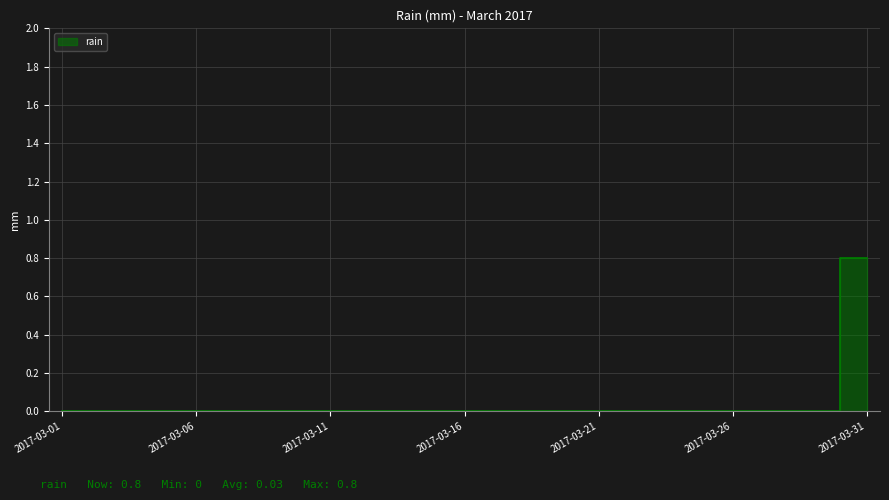

Reading left to right, what are all the values shown in this chart?

2017-03-01=0.0	2017-03-02=0.0	2017-03-03=0.0	2017-03-04=0.0	2017-03-05=0.0	2017-03-06=0.0	2017-03-07=0.0	2017-03-08=0.0	2017-03-09=0.0	2017-03-10=0.0	2017-03-11=0.0	2017-03-12=0.0	2017-03-13=0.0	2017-03-14=0.0	2017-03-15=0.0	2017-03-16=0.0	2017-03-17=0.0	2017-03-18=0.0	2017-03-19=0.0	2017-03-20=0.0	2017-03-21=0.0	2017-03-22=0.0	2017-03-23=0.0	2017-03-24=0.0	2017-03-25=0.0	2017-03-26=0.0	2017-03-27=0.0	2017-03-28=0.0	2017-03-29=0.0	2017-03-30=0.0	2017-03-31=0.8